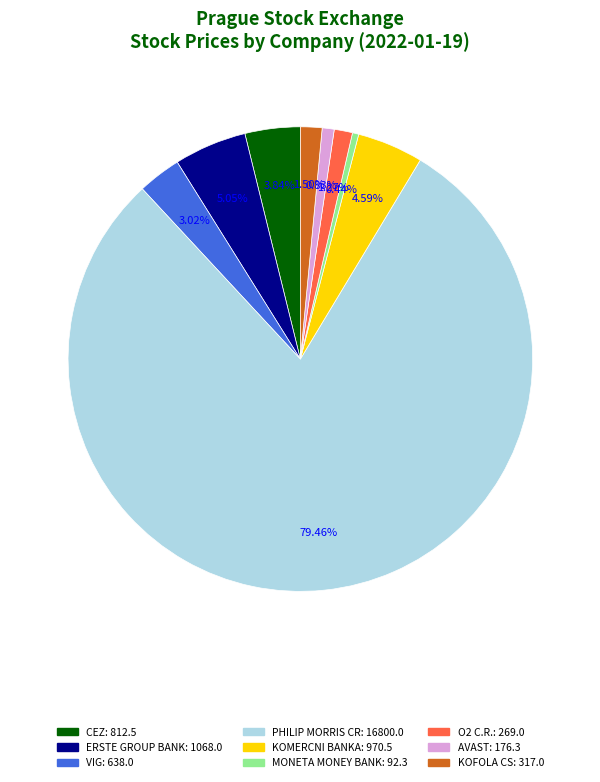

What percentage is the KOMERCNI BANKA slice, to the nearest percent?

5%